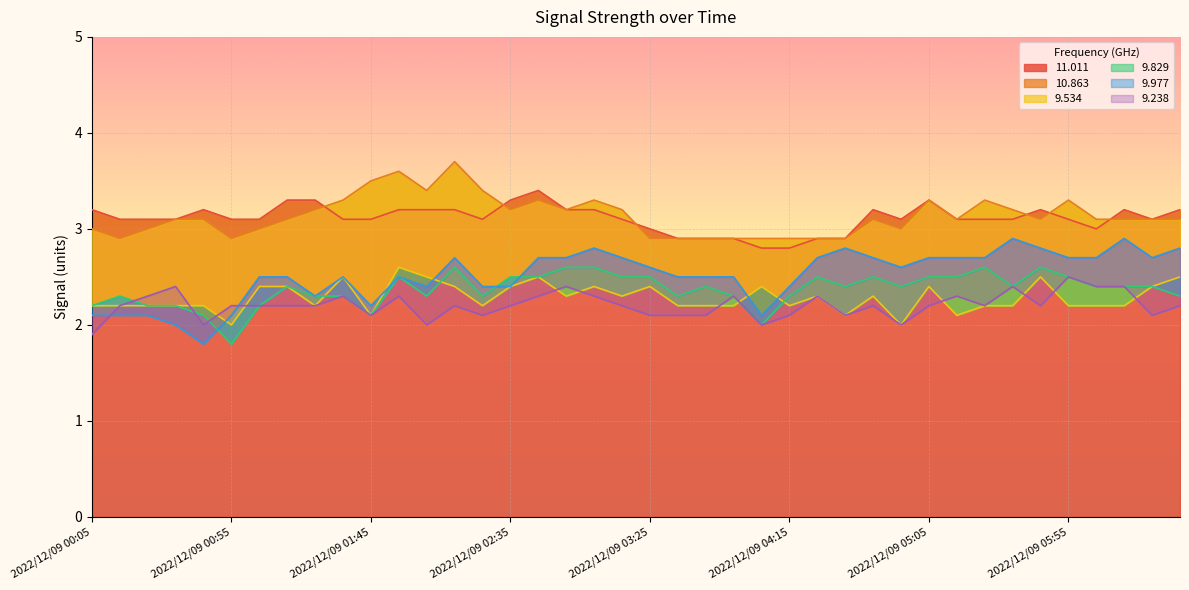

Reading right to left, extract all data points from this chart.

11.011: 2022/12/09 06:35=3.2	2022/12/09 06:25=3.1	2022/12/09 06:15=3.2	2022/12/09 06:05=3.0	2022/12/09 05:55=3.1	2022/12/09 05:45=3.2	2022/12/09 05:35=3.1	2022/12/09 05:25=3.1	2022/12/09 05:15=3.1	2022/12/09 05:05=3.3	2022/12/09 04:55=3.1	2022/12/09 04:45=3.2	2022/12/09 04:35=2.9	2022/12/09 04:25=2.9	2022/12/09 04:15=2.8	2022/12/09 04:05=2.8	2022/12/09 03:55=2.9	2022/12/09 03:45=2.9	2022/12/09 03:35=2.9	2022/12/09 03:25=3.0	2022/12/09 03:15=3.1	2022/12/09 03:05=3.2	2022/12/09 02:55=3.2	2022/12/09 02:45=3.4	2022/12/09 02:35=3.3	2022/12/09 02:25=3.1	2022/12/09 02:15=3.2	2022/12/09 02:05=3.2	2022/12/09 01:55=3.2	2022/12/09 01:45=3.1	2022/12/09 01:35=3.1	2022/12/09 01:25=3.3	2022/12/09 01:15=3.3	2022/12/09 01:05=3.1	2022/12/09 00:55=3.1	2022/12/09 00:45=3.2	2022/12/09 00:35=3.1	2022/12/09 00:25=3.1	2022/12/09 00:15=3.1	2022/12/09 00:05=3.2
10.863: 2022/12/09 06:35=3.1	2022/12/09 06:25=3.1	2022/12/09 06:15=3.1	2022/12/09 06:05=3.1	2022/12/09 05:55=3.3	2022/12/09 05:45=3.1	2022/12/09 05:35=3.2	2022/12/09 05:25=3.3	2022/12/09 05:15=3.1	2022/12/09 05:05=3.3	2022/12/09 04:55=3.0	2022/12/09 04:45=3.1	2022/12/09 04:35=2.9	2022/12/09 04:25=2.9	2022/12/09 04:15=2.9	2022/12/09 04:05=2.9	2022/12/09 03:55=2.9	2022/12/09 03:45=2.9	2022/12/09 03:35=2.9	2022/12/09 03:25=2.9	2022/12/09 03:15=3.2	2022/12/09 03:05=3.3	2022/12/09 02:55=3.2	2022/12/09 02:45=3.3	2022/12/09 02:35=3.2	2022/12/09 02:25=3.4	2022/12/09 02:15=3.7	2022/12/09 02:05=3.4	2022/12/09 01:55=3.6	2022/12/09 01:45=3.5	2022/12/09 01:35=3.3	2022/12/09 01:25=3.2	2022/12/09 01:15=3.1	2022/12/09 01:05=3.0	2022/12/09 00:55=2.9	2022/12/09 00:45=3.1	2022/12/09 00:35=3.1	2022/12/09 00:25=3.0	2022/12/09 00:15=2.9	2022/12/09 00:05=3.0
9.534: 2022/12/09 06:35=2.5	2022/12/09 06:25=2.4	2022/12/09 06:15=2.2	2022/12/09 06:05=2.2	2022/12/09 05:55=2.2	2022/12/09 05:45=2.5	2022/12/09 05:35=2.2	2022/12/09 05:25=2.2	2022/12/09 05:15=2.1	2022/12/09 05:05=2.4	2022/12/09 04:55=2.0	2022/12/09 04:45=2.3	2022/12/09 04:35=2.1	2022/12/09 04:25=2.3	2022/12/09 04:15=2.2	2022/12/09 04:05=2.4	2022/12/09 03:55=2.2	2022/12/09 03:45=2.2	2022/12/09 03:35=2.2	2022/12/09 03:25=2.4	2022/12/09 03:15=2.3	2022/12/09 03:05=2.4	2022/12/09 02:55=2.3	2022/12/09 02:45=2.5	2022/12/09 02:35=2.4	2022/12/09 02:25=2.2	2022/12/09 02:15=2.4	2022/12/09 02:05=2.5	2022/12/09 01:55=2.6	2022/12/09 01:45=2.1	2022/12/09 01:35=2.5	2022/12/09 01:25=2.2	2022/12/09 01:15=2.4	2022/12/09 01:05=2.4	2022/12/09 00:55=2.0	2022/12/09 00:45=2.2	2022/12/09 00:35=2.2	2022/12/09 00:25=2.2	2022/12/09 00:15=2.2	2022/12/09 00:05=2.2
9.829: 2022/12/09 06:35=2.3	2022/12/09 06:25=2.4	2022/12/09 06:15=2.4	2022/12/09 06:05=2.4	2022/12/09 05:55=2.5	2022/12/09 05:45=2.6	2022/12/09 05:35=2.4	2022/12/09 05:25=2.6	2022/12/09 05:15=2.5	2022/12/09 05:05=2.5	2022/12/09 04:55=2.4	2022/12/09 04:45=2.5	2022/12/09 04:35=2.4	2022/12/09 04:25=2.5	2022/12/09 04:15=2.3	2022/12/09 04:05=2.0	2022/12/09 03:55=2.3	2022/12/09 03:45=2.4	2022/12/09 03:35=2.3	2022/12/09 03:25=2.5	2022/12/09 03:15=2.5	2022/12/09 03:05=2.6	2022/12/09 02:55=2.6	2022/12/09 02:45=2.5	2022/12/09 02:35=2.5	2022/12/09 02:25=2.3	2022/12/09 02:15=2.6	2022/12/09 02:05=2.3	2022/12/09 01:55=2.5	2022/12/09 01:45=2.1	2022/12/09 01:35=2.3	2022/12/09 01:25=2.3	2022/12/09 01:15=2.4	2022/12/09 01:05=2.2	2022/12/09 00:55=1.8	2022/12/09 00:45=2.1	2022/12/09 00:35=2.2	2022/12/09 00:25=2.2	2022/12/09 00:15=2.3	2022/12/09 00:05=2.2
9.977: 2022/12/09 06:35=2.8	2022/12/09 06:25=2.7	2022/12/09 06:15=2.9	2022/12/09 06:05=2.7	2022/12/09 05:55=2.7	2022/12/09 05:45=2.8	2022/12/09 05:35=2.9	2022/12/09 05:25=2.7	2022/12/09 05:15=2.7	2022/12/09 05:05=2.7	2022/12/09 04:55=2.6	2022/12/09 04:45=2.7	2022/12/09 04:35=2.8	2022/12/09 04:25=2.7	2022/12/09 04:15=2.4	2022/12/09 04:05=2.1	2022/12/09 03:55=2.5	2022/12/09 03:45=2.5	2022/12/09 03:35=2.5	2022/12/09 03:25=2.6	2022/12/09 03:15=2.7	2022/12/09 03:05=2.8	2022/12/09 02:55=2.7	2022/12/09 02:45=2.7	2022/12/09 02:35=2.4	2022/12/09 02:25=2.4	2022/12/09 02:15=2.7	2022/12/09 02:05=2.4	2022/12/09 01:55=2.5	2022/12/09 01:45=2.2	2022/12/09 01:35=2.5	2022/12/09 01:25=2.3	2022/12/09 01:15=2.5	2022/12/09 01:05=2.5	2022/12/09 00:55=2.1	2022/12/09 00:45=1.8	2022/12/09 00:35=2.0	2022/12/09 00:25=2.1	2022/12/09 00:15=2.1	2022/12/09 00:05=2.1
9.238: 2022/12/09 06:35=2.2	2022/12/09 06:25=2.1	2022/12/09 06:15=2.4	2022/12/09 06:05=2.4	2022/12/09 05:55=2.5	2022/12/09 05:45=2.2	2022/12/09 05:35=2.4	2022/12/09 05:25=2.2	2022/12/09 05:15=2.3	2022/12/09 05:05=2.2	2022/12/09 04:55=2.0	2022/12/09 04:45=2.2	2022/12/09 04:35=2.1	2022/12/09 04:25=2.3	2022/12/09 04:15=2.1	2022/12/09 04:05=2.0	2022/12/09 03:55=2.3	2022/12/09 03:45=2.1	2022/12/09 03:35=2.1	2022/12/09 03:25=2.1	2022/12/09 03:15=2.2	2022/12/09 03:05=2.3	2022/12/09 02:55=2.4	2022/12/09 02:45=2.3	2022/12/09 02:35=2.2	2022/12/09 02:25=2.1	2022/12/09 02:15=2.2	2022/12/09 02:05=2.0	2022/12/09 01:55=2.3	2022/12/09 01:45=2.1	2022/12/09 01:35=2.3	2022/12/09 01:25=2.2	2022/12/09 01:15=2.2	2022/12/09 01:05=2.2	2022/12/09 00:55=2.2	2022/12/09 00:45=2.0	2022/12/09 00:35=2.4	2022/12/09 00:25=2.3	2022/12/09 00:15=2.2	2022/12/09 00:05=1.9